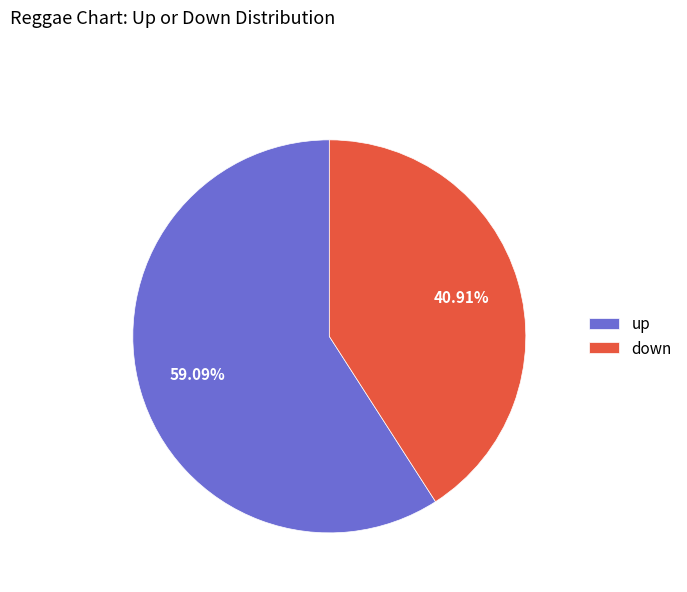

What percentage do down and up together represent?

100.0%